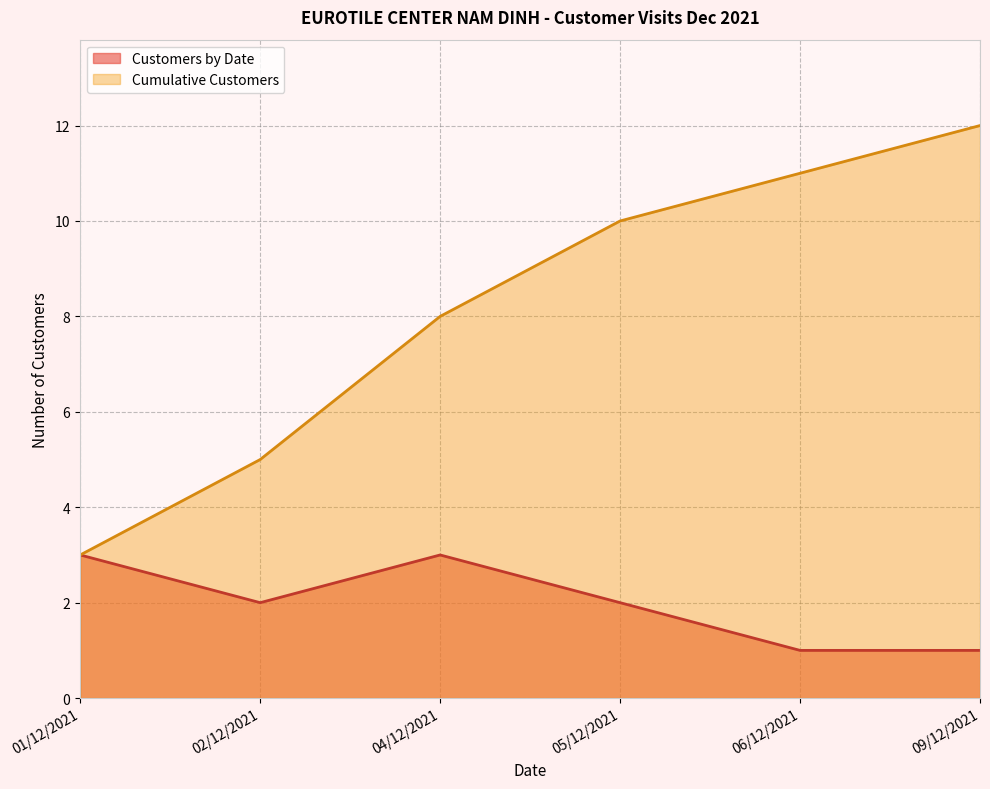

What is the sum of the Customers by Date values at 01/12/2021 and 06/12/2021?

4